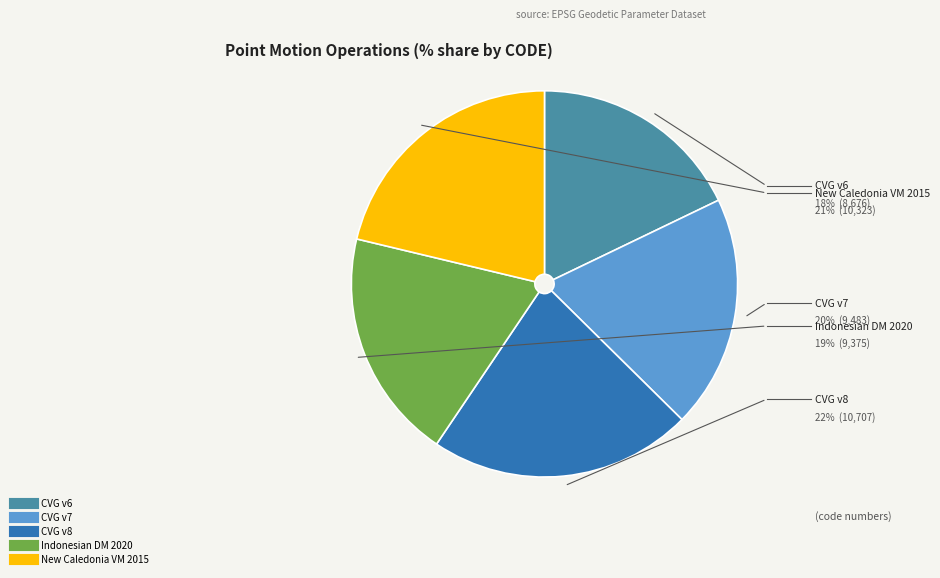

Is there a majority slice in this chart?

No